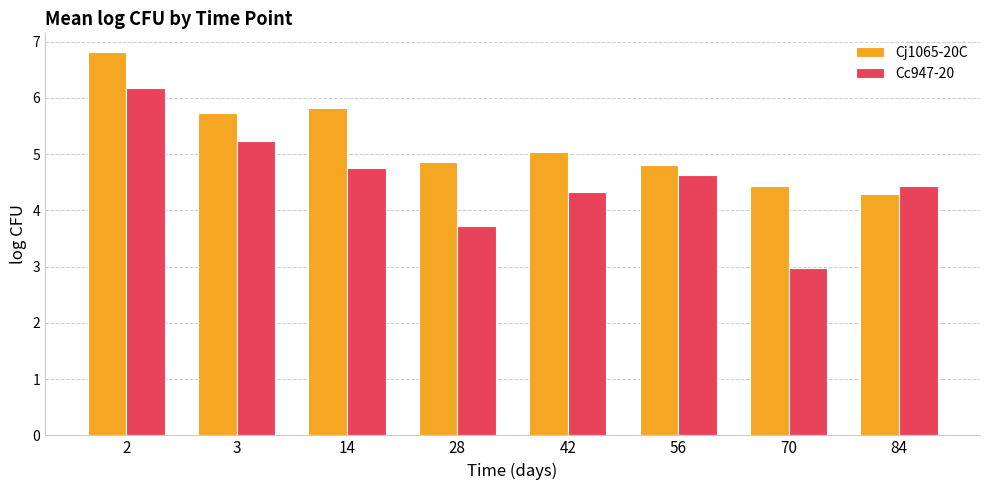

Reading left to right, transcribe all the data shown in this chart.

Cj1065-20C: 2=6.8	3=5.7	14=5.8	28=4.9	42=5.0	56=4.8	70=4.4	84=4.3
Cc947-20: 2=6.2	3=5.2	14=4.8	28=3.7	42=4.3	56=4.6	70=3.0	84=4.4